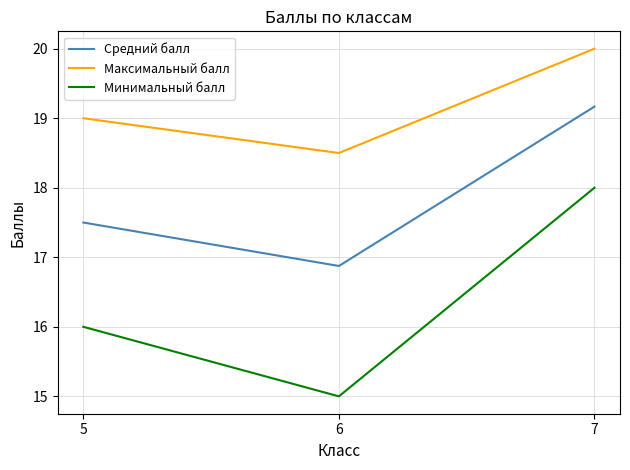

At which category is the sum across all series the highest?

7